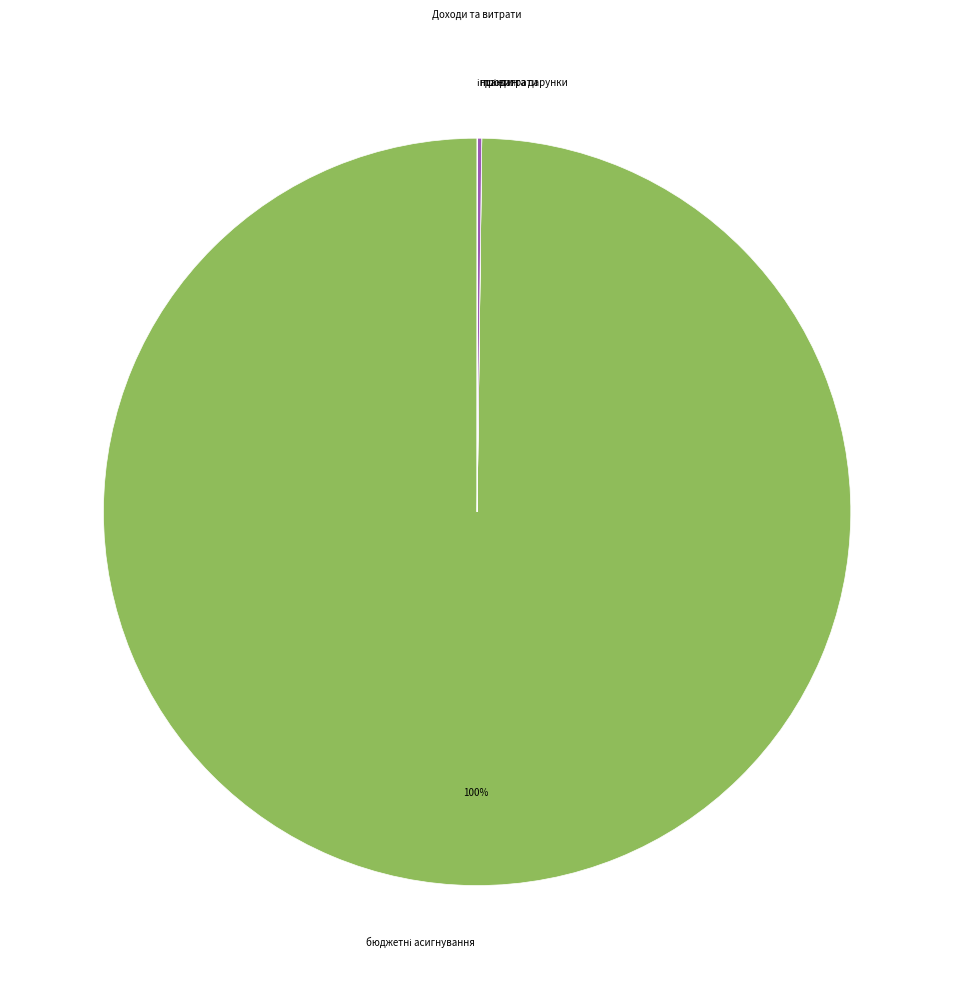

Is there any slice that represents more than half of the pie?

Yes